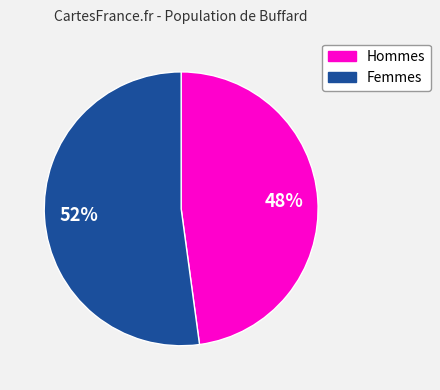

To the nearest percent, what is the average slice percentage?

50%